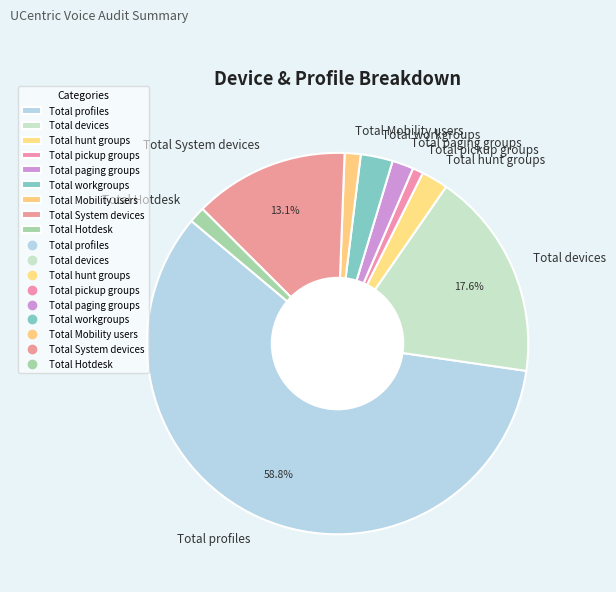

Which category accounts for the majority?

Total profiles